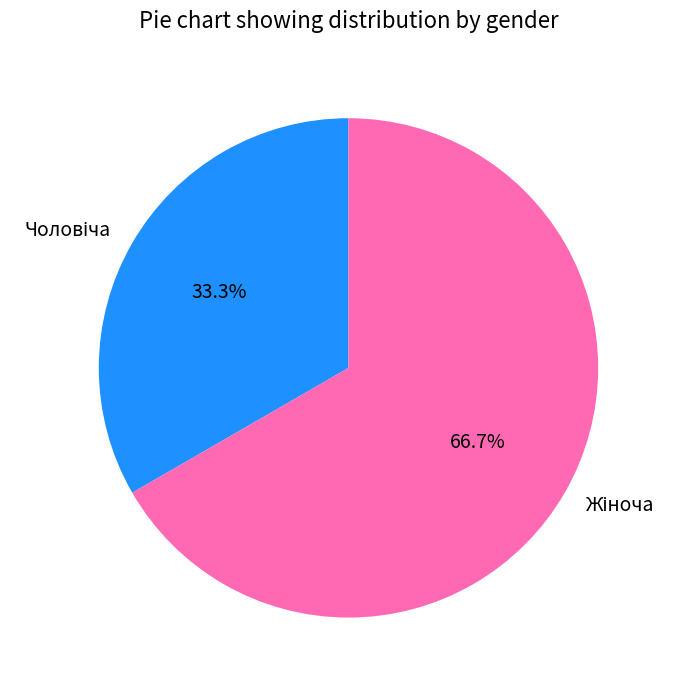

How many slices are in this pie chart?

2